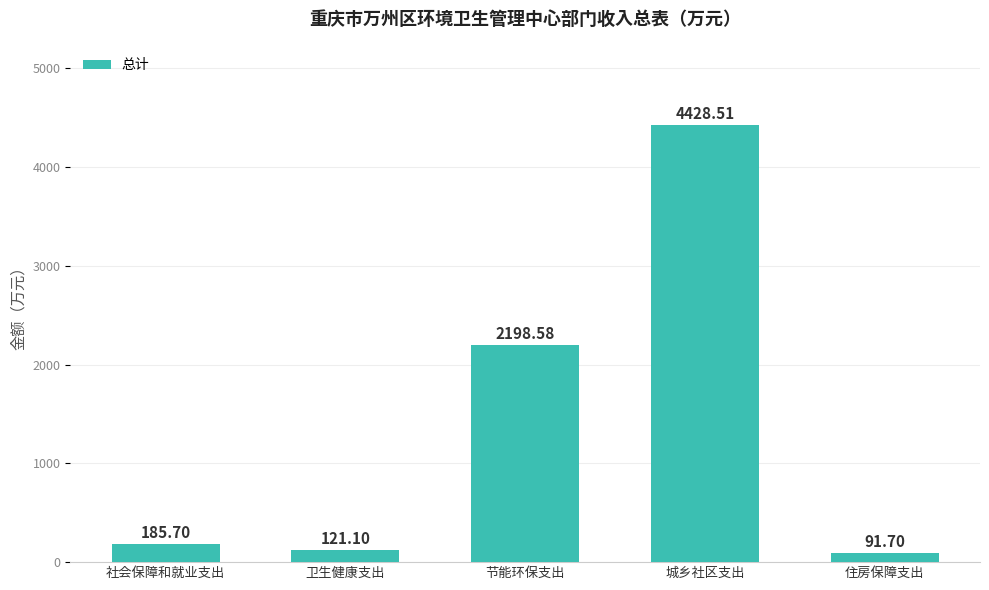

Between 卫生健康支出 and 节能环保支出, which is larger?

节能环保支出